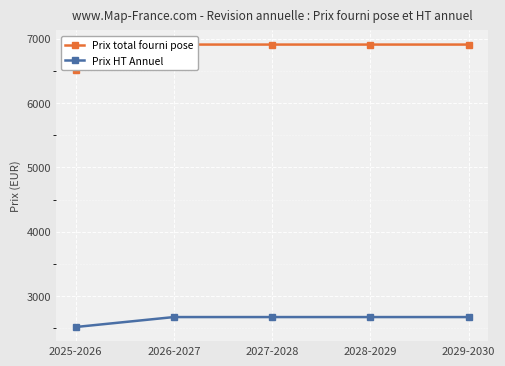

True or false: Prix total fourni pose has more than 2 interior local peaks.

False